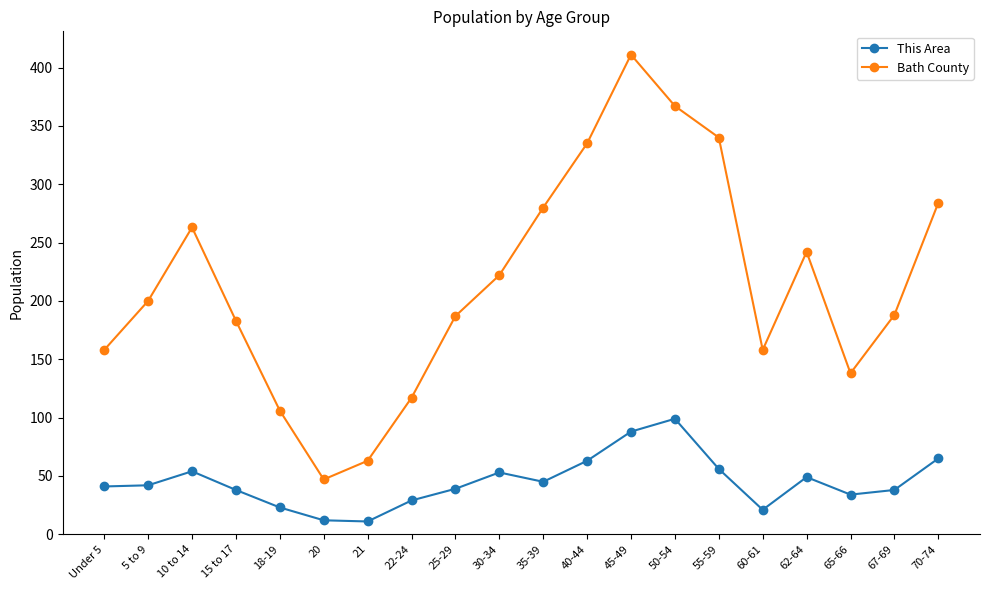

Which series has the widest spread of values?

Bath County